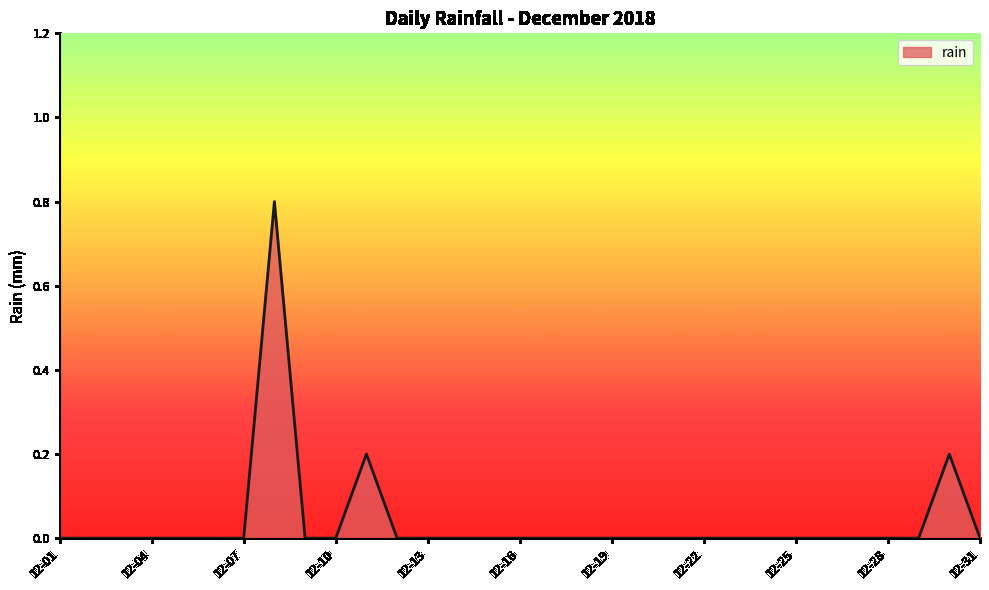

How many lines are shown in the chart?

1